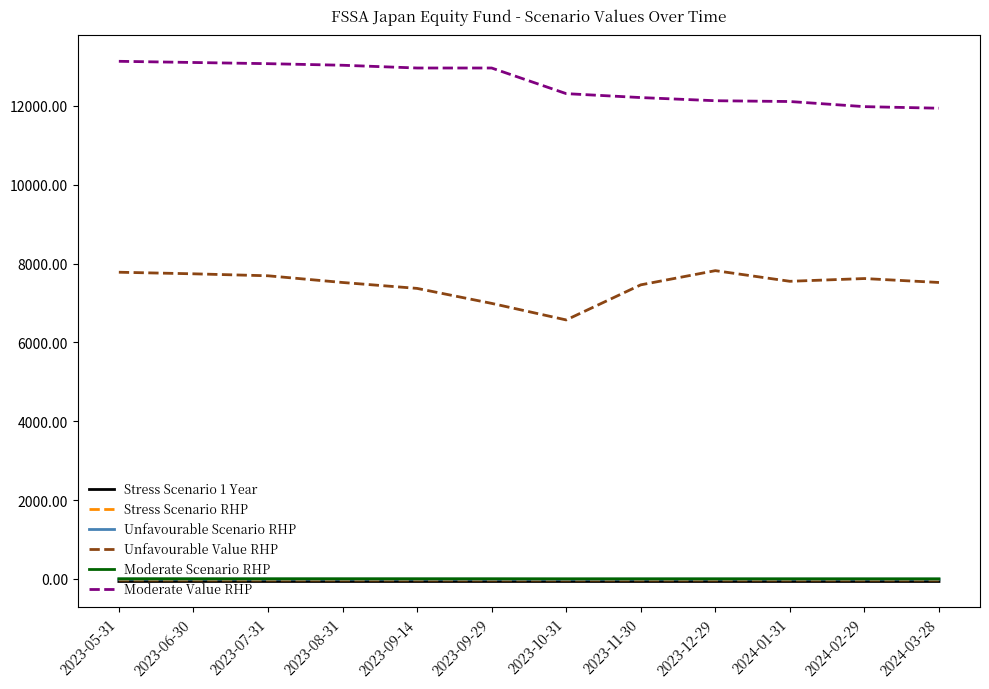

Is the value of Unfavourable Scenario RHP at 2023-10-31 greater than the value of Moderate Value RHP at 2023-09-29?

No